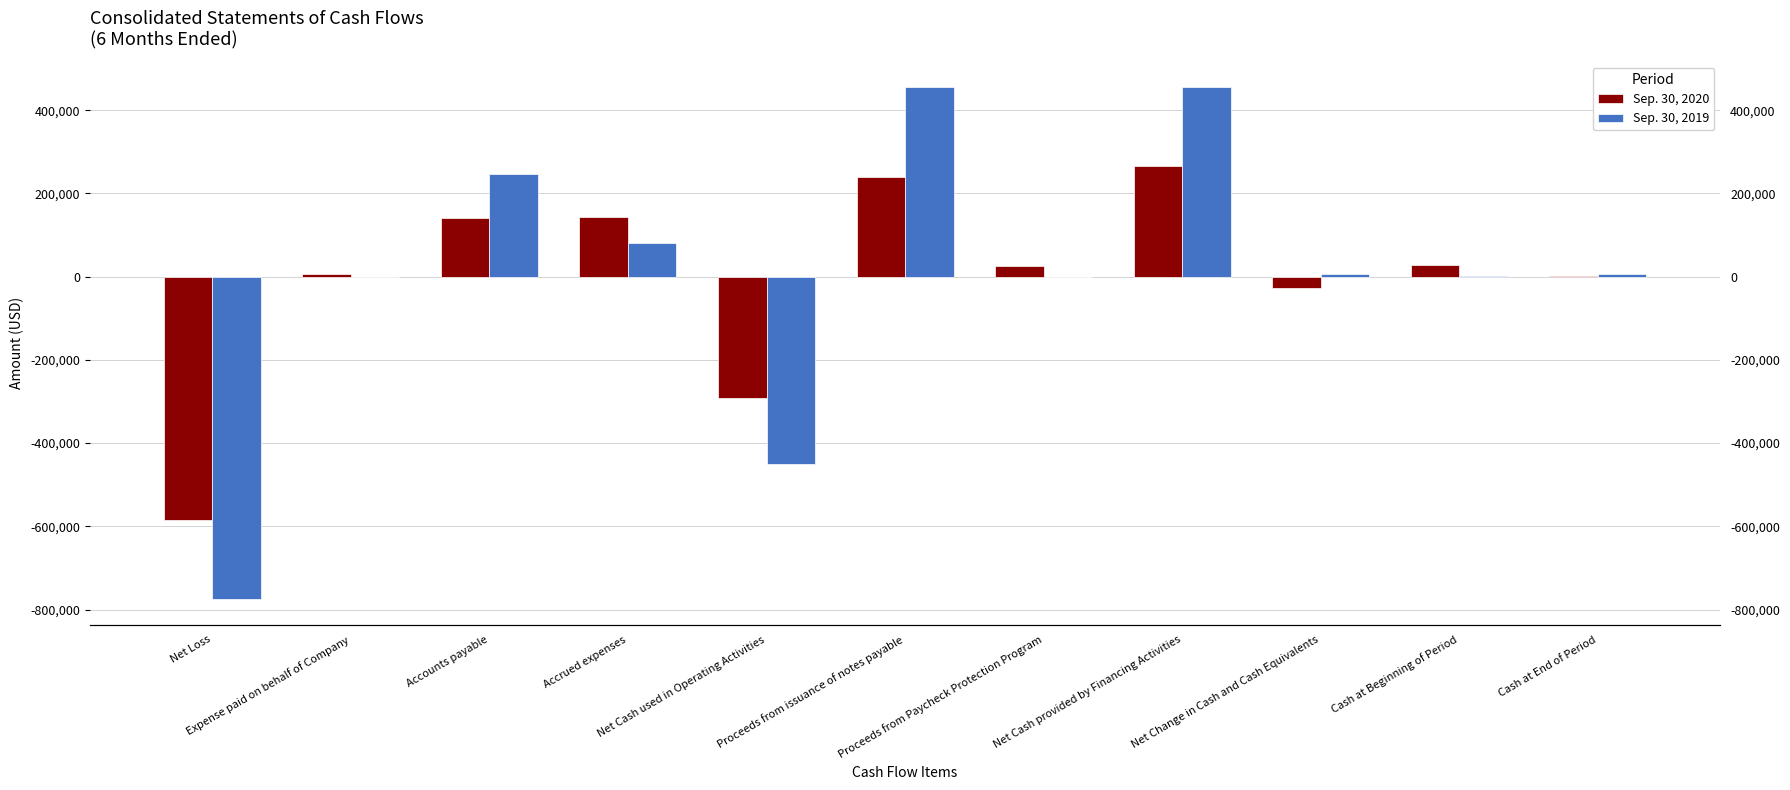

At how many categories does at least one series exceed -72999?

9